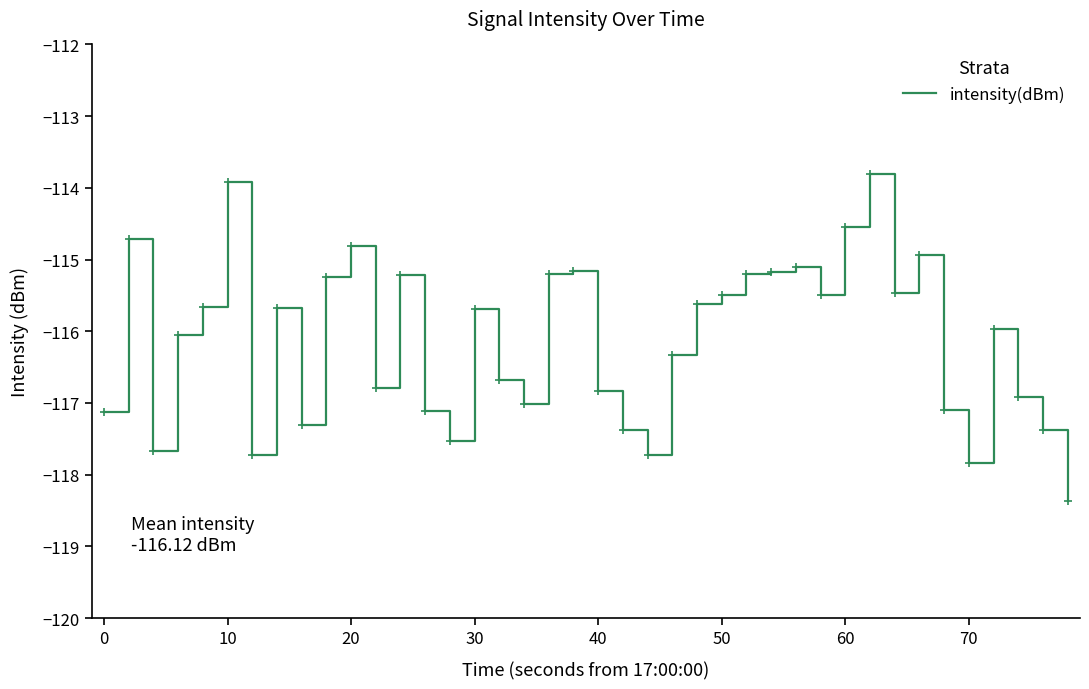

What is the smallest value displayed?

-118.4